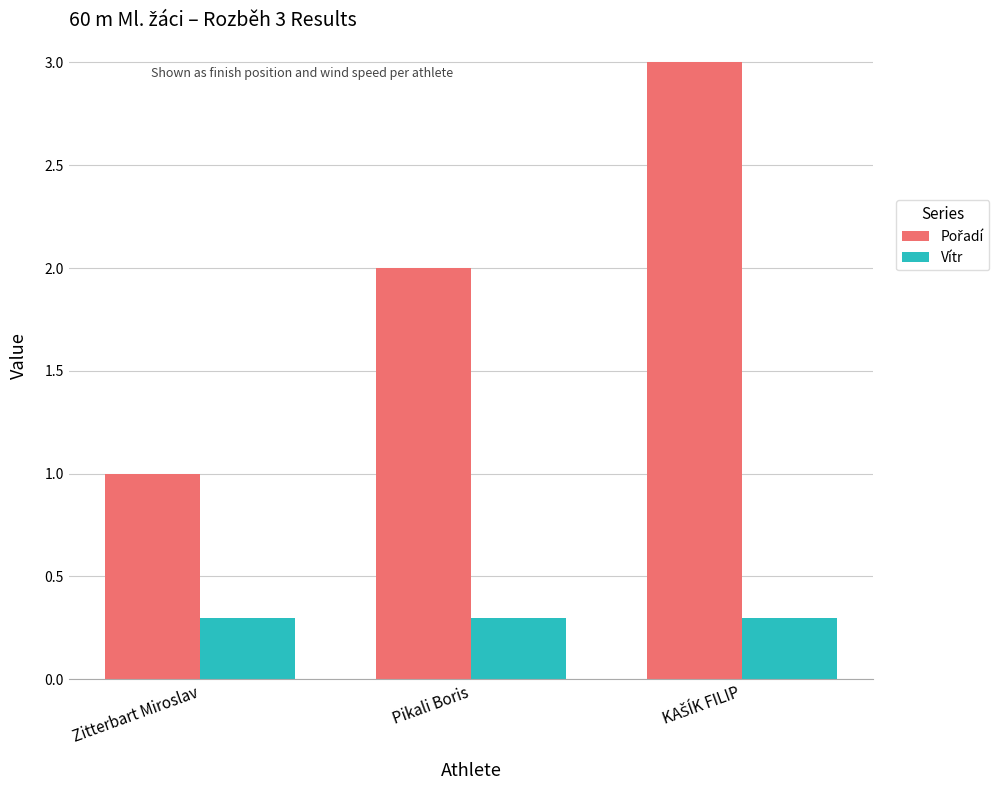

What is the average value of the Vítr series?

0.3